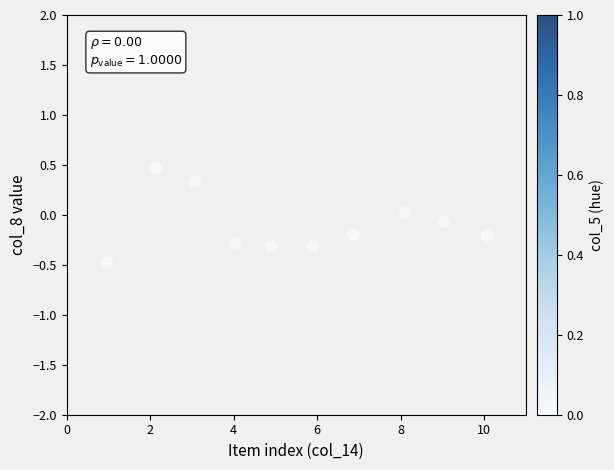

What is the average X value?

5.5